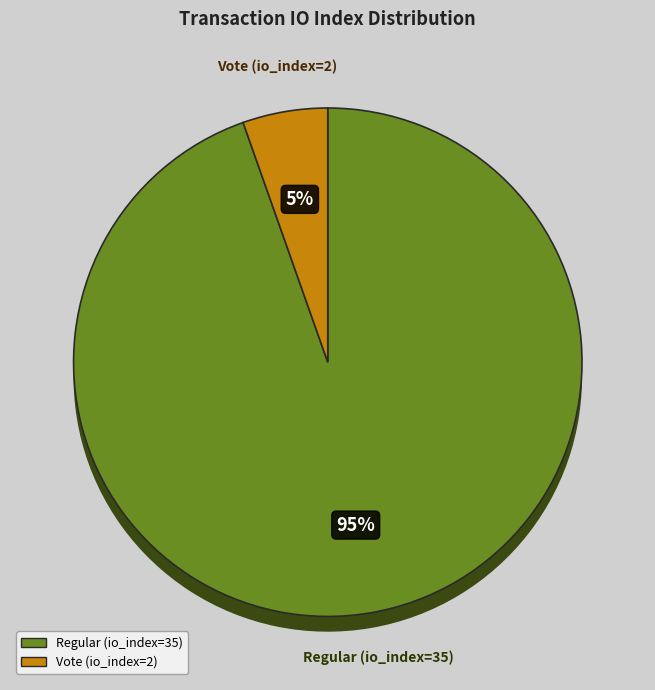

The Regular (io_index=35) slice represents 84% of the pie. True or false?

False